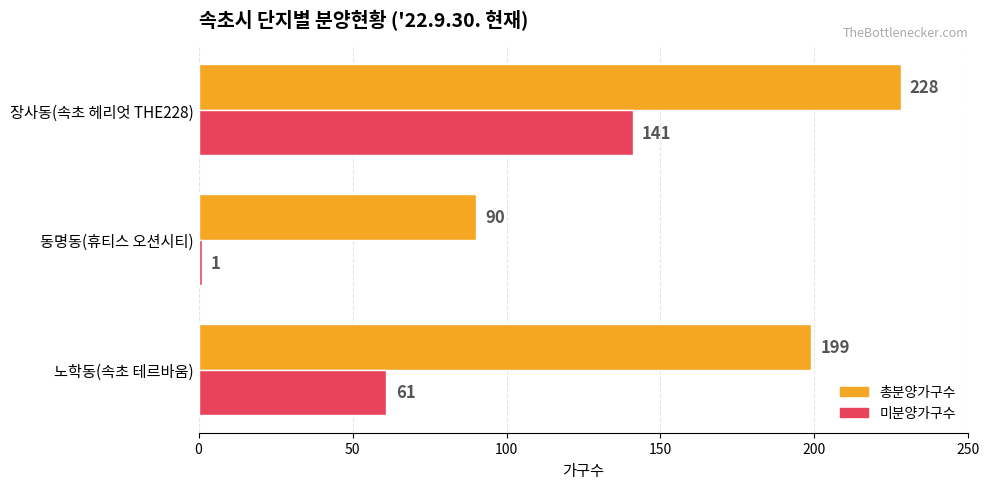

Is it true that 총분양가구수 equals 90 at 동명동(휴티스 오션시티)?

True